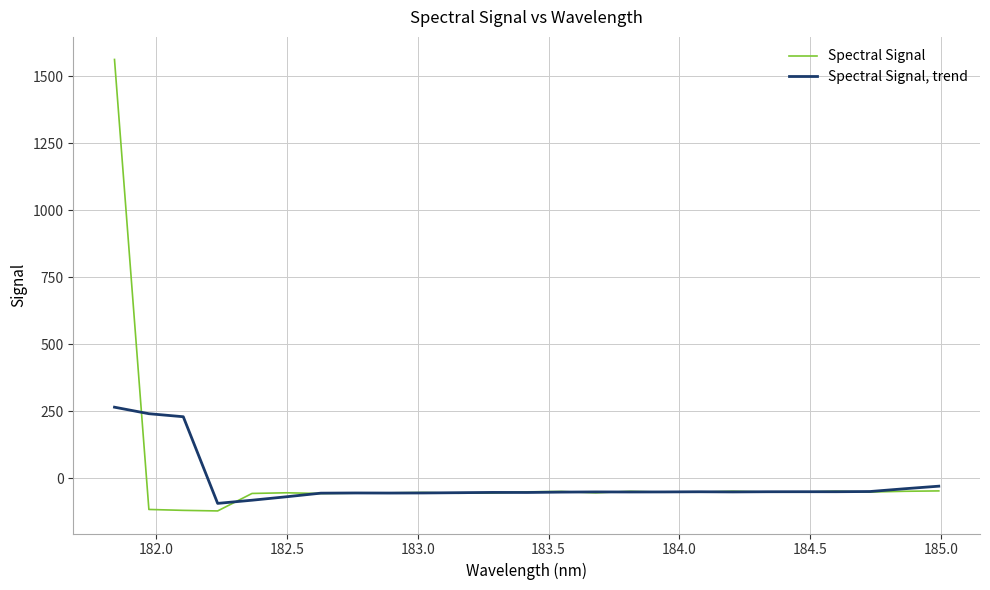

What is the maximum value for Spectral Signal?

1563.2